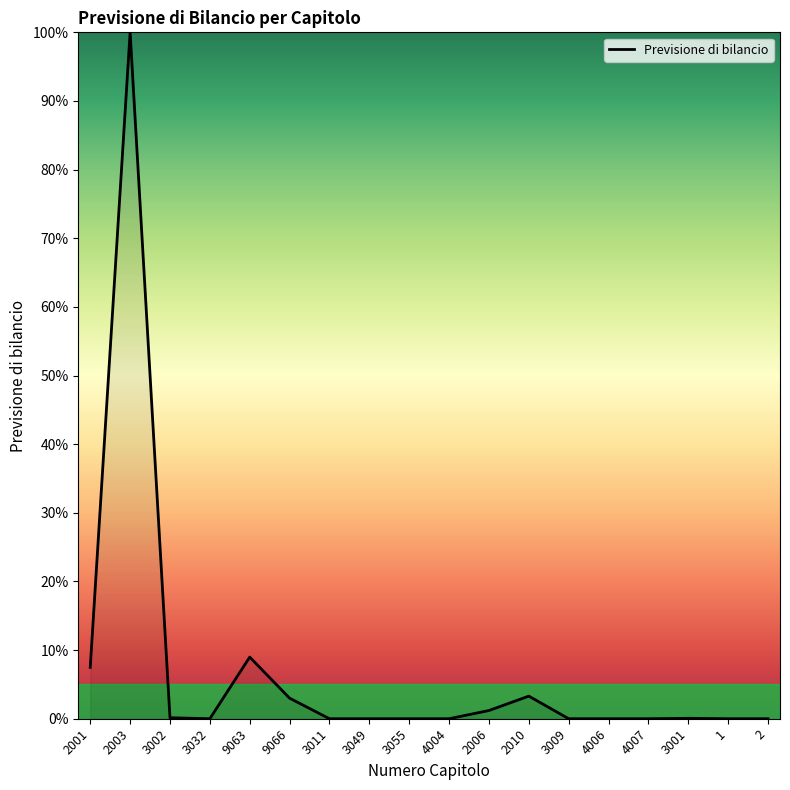

At which category does the data reach its first local valley?

3032